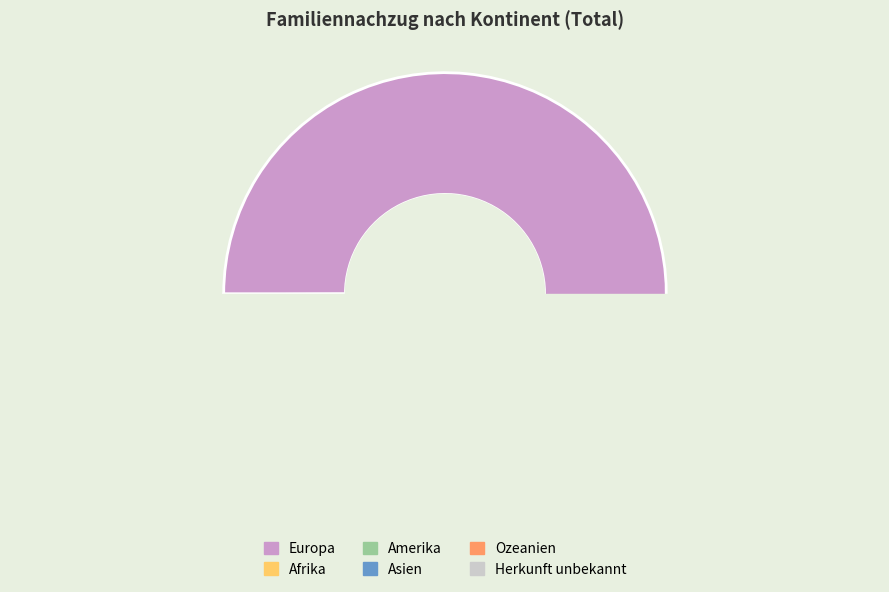

How many segments does this pie chart have?

6